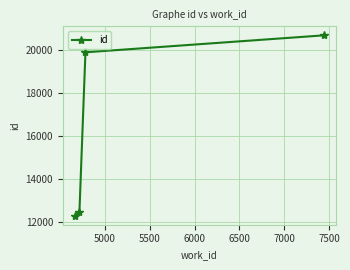

What is the smallest value displayed?

12275